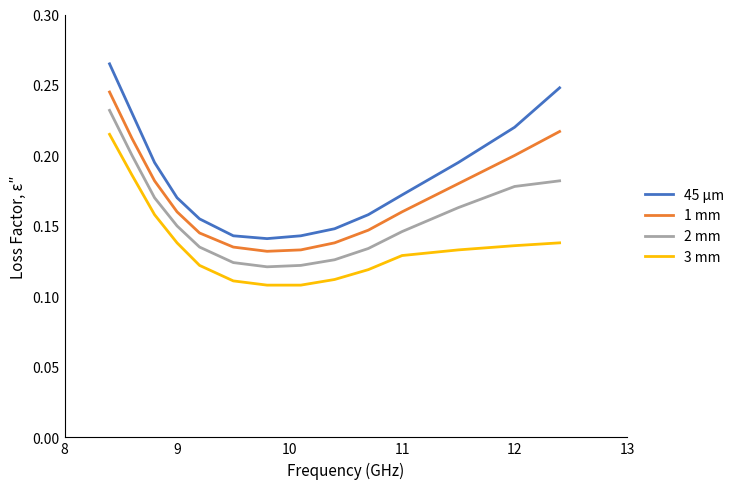

Is this an area chart (filled region under the line)?

No